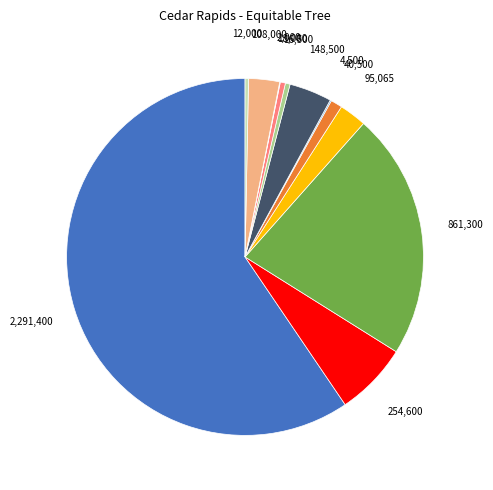

Does any single category account for the majority?

Yes